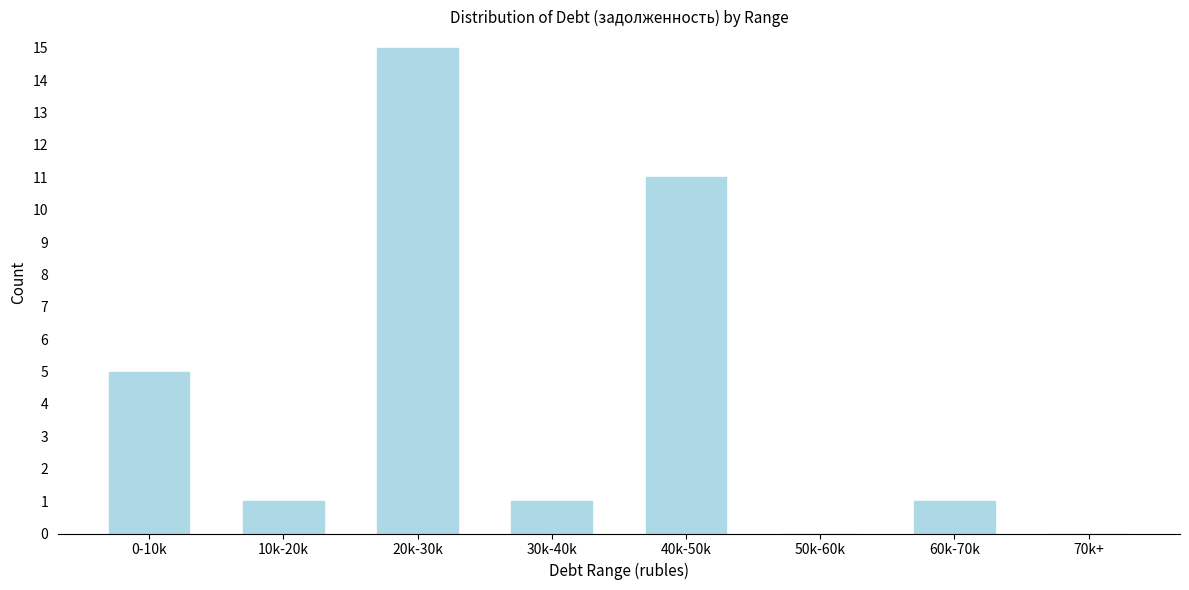

Reading left to right, transcribe all the data shown in this chart.

0-10k=5	10k-20k=1	20k-30k=15	30k-40k=1	40k-50k=11	50k-60k=0	60k-70k=1	70k+=0